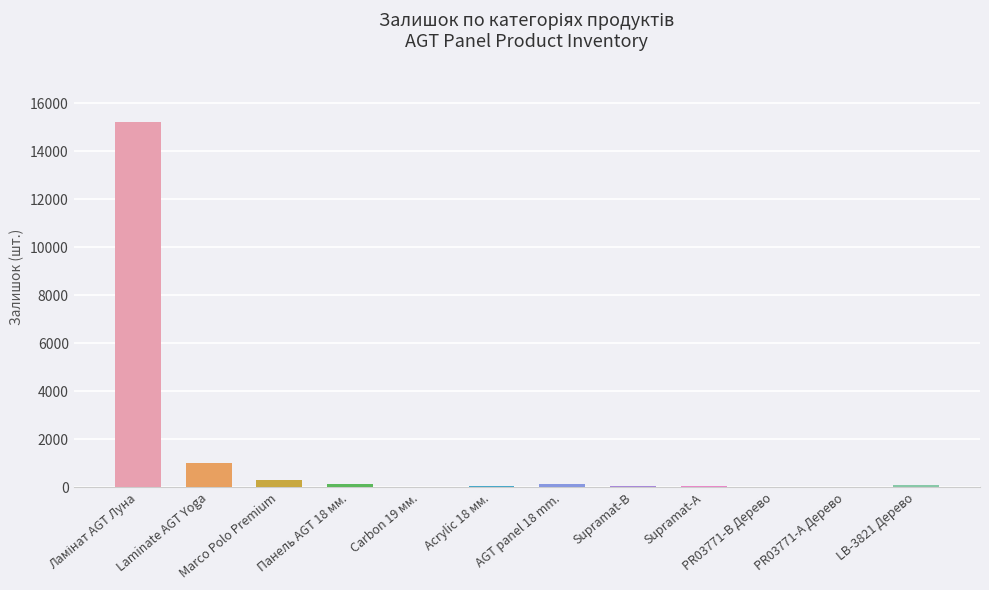

At which label is the value closest to 7613?

Laminate AGT Yoga